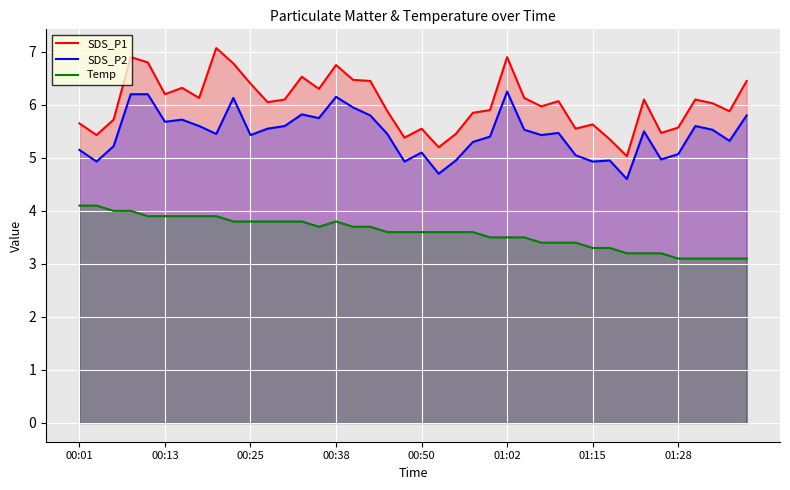

What is the highest value of the SDS_P1 series?

7.1